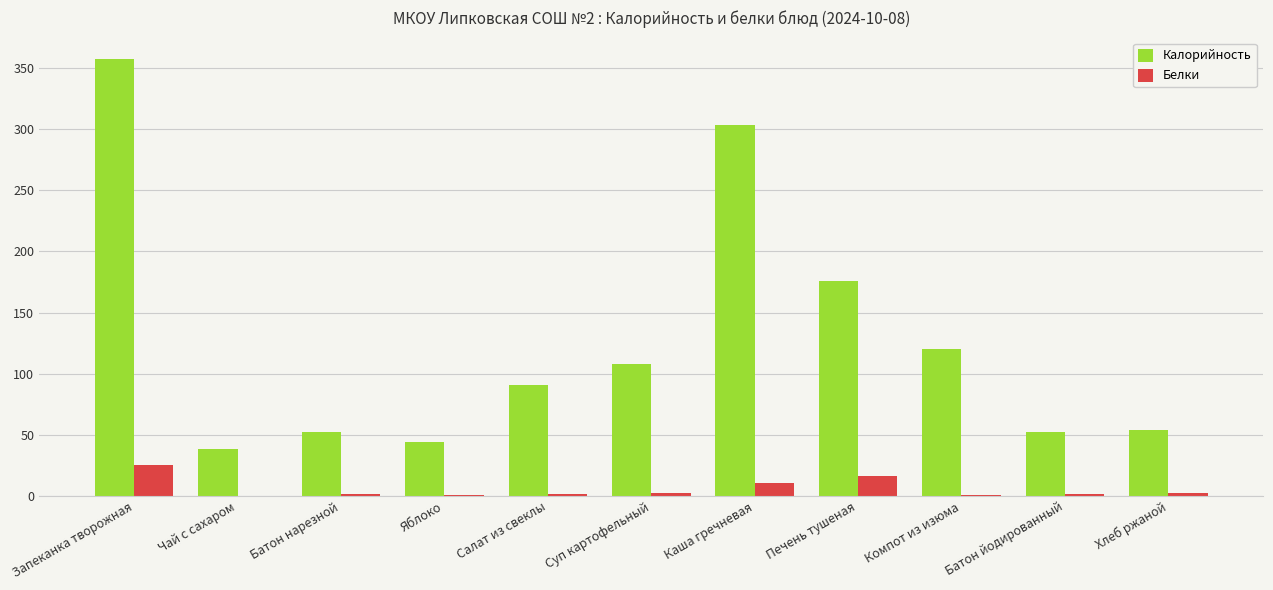

Which series changed the most between Запеканка творожная and Суп картофельный?

Калорийность